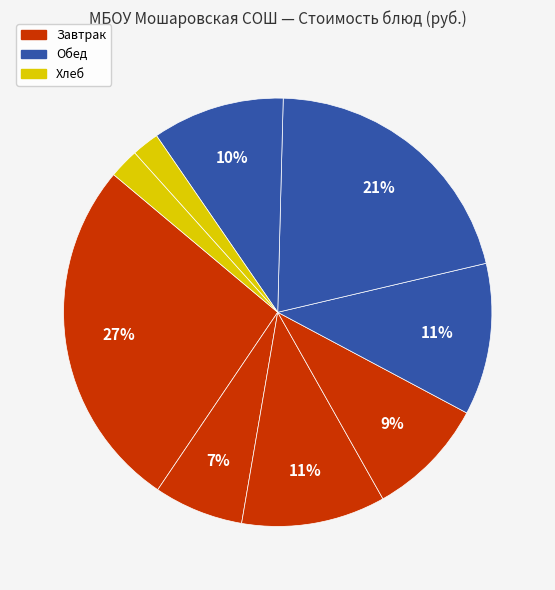

Which slice is the smallest?

Хлеб пшеничный